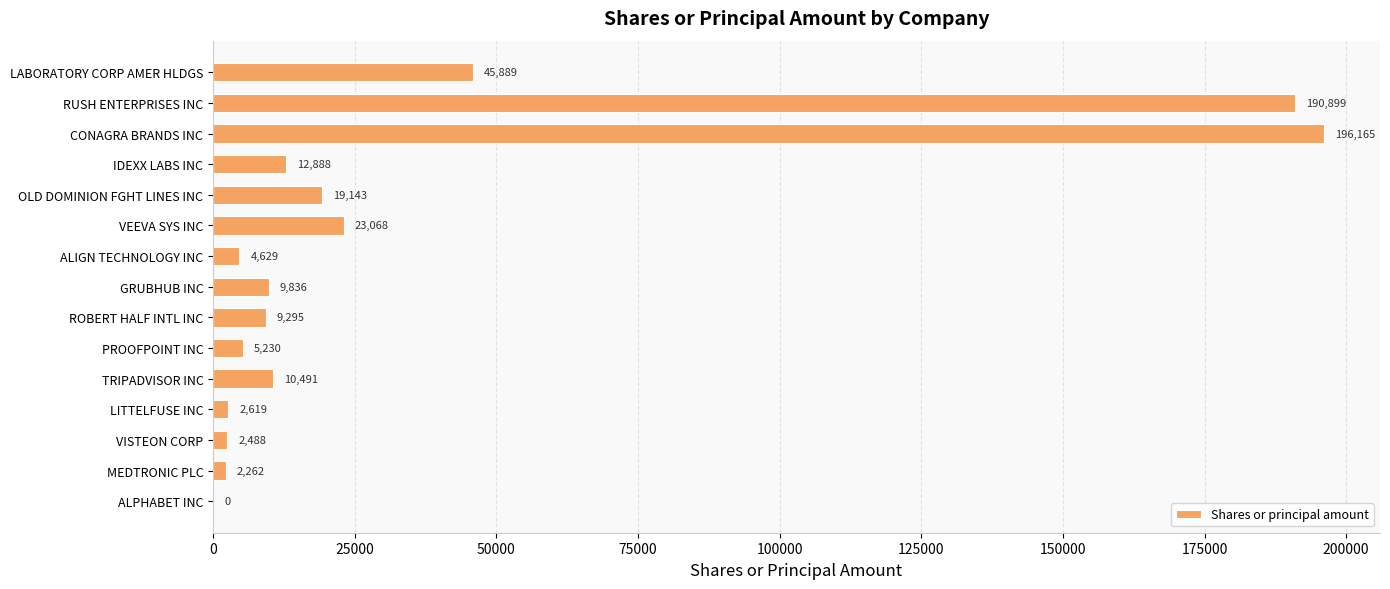

Are the bars grouped side by side (vs. stacked)?

No